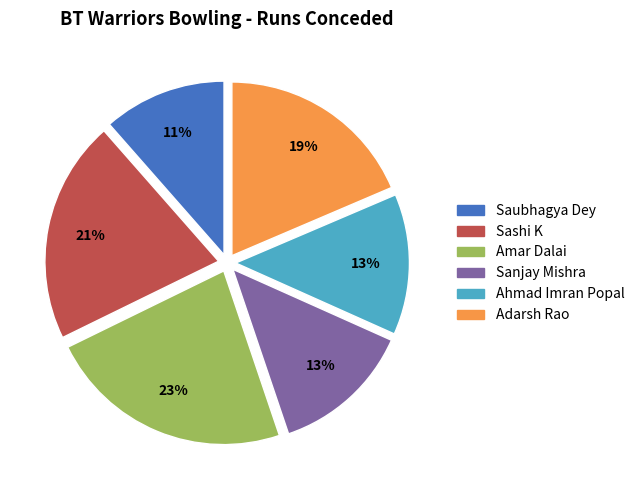

To the nearest percent, what is the average slice percentage?

17%